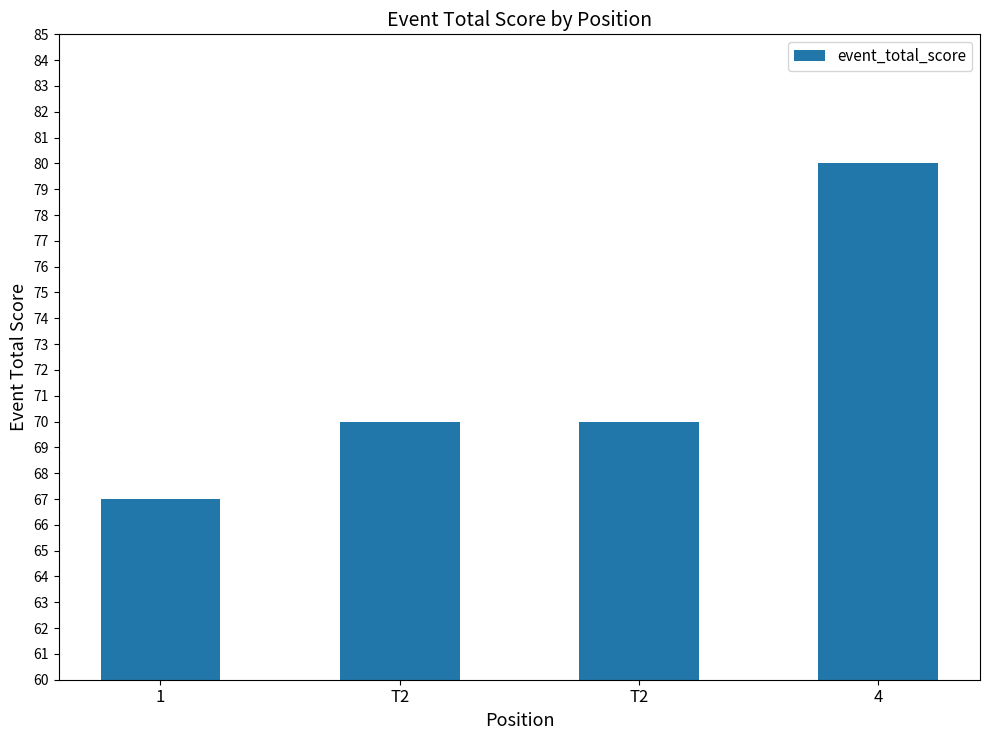

What is the sum of all values?

287